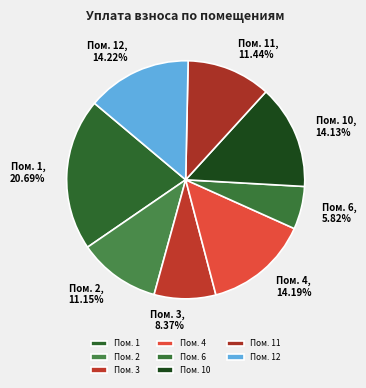

Count the number of slices in the pie.

8